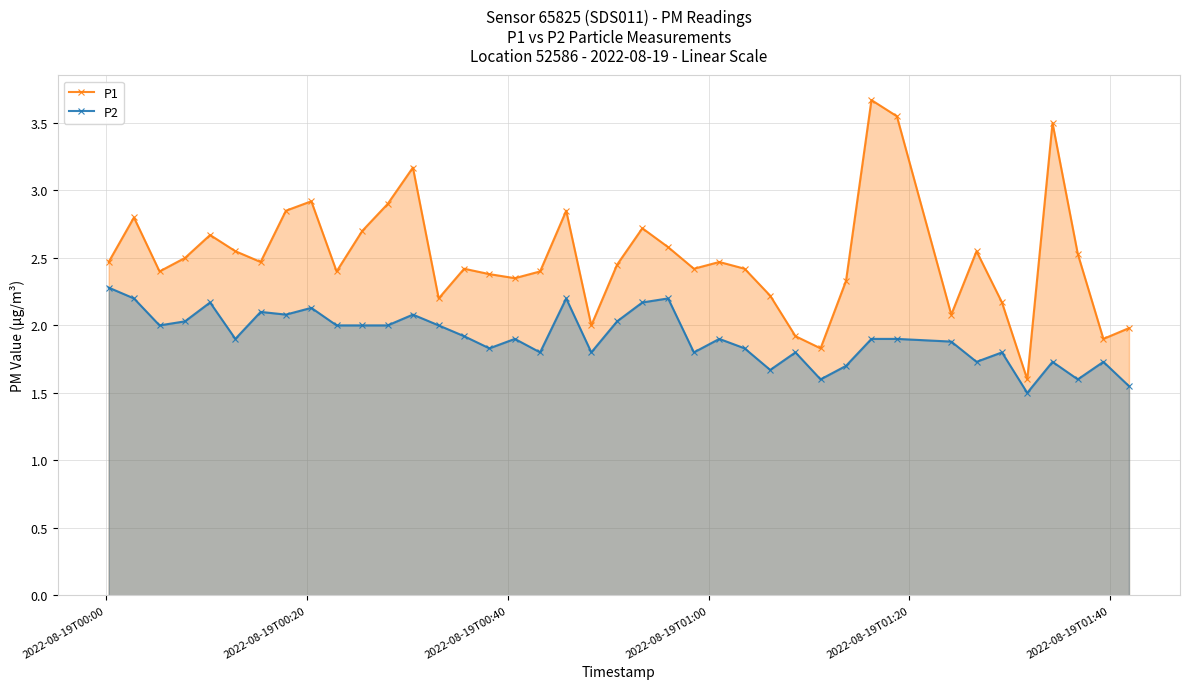

What is the value of the P1 point at the 24th from the left?

2.4